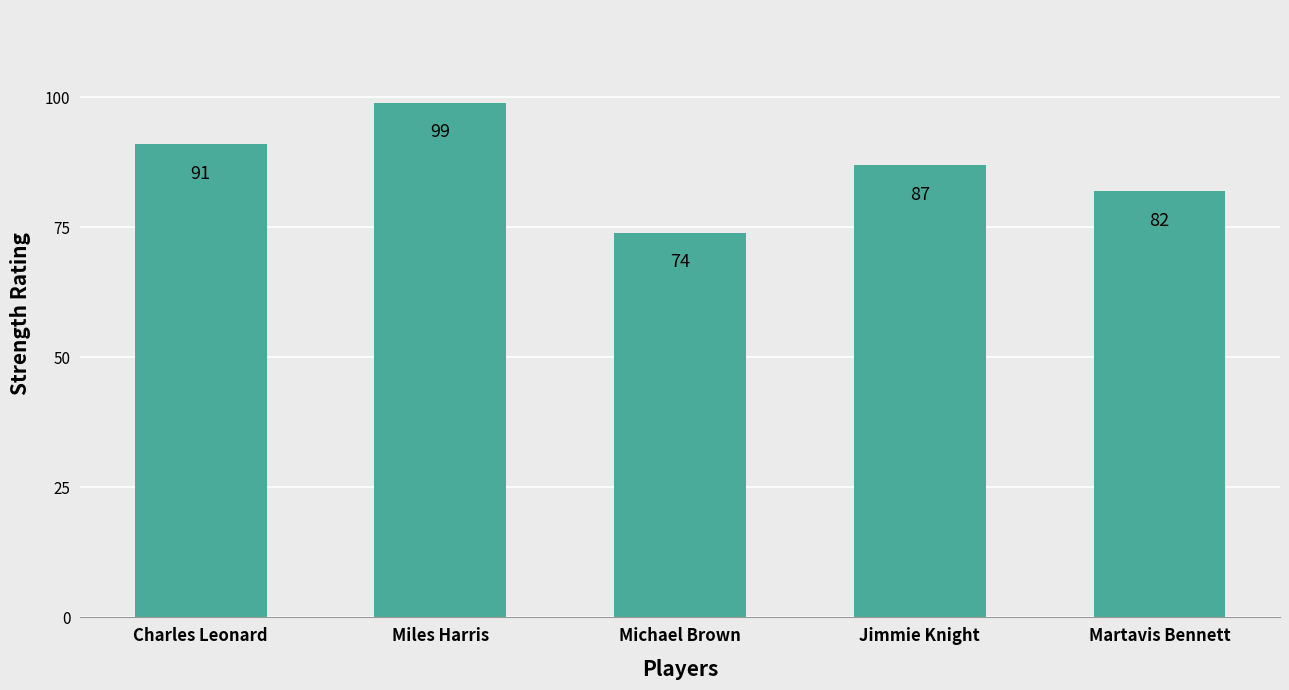

How many data points does each series have?

5